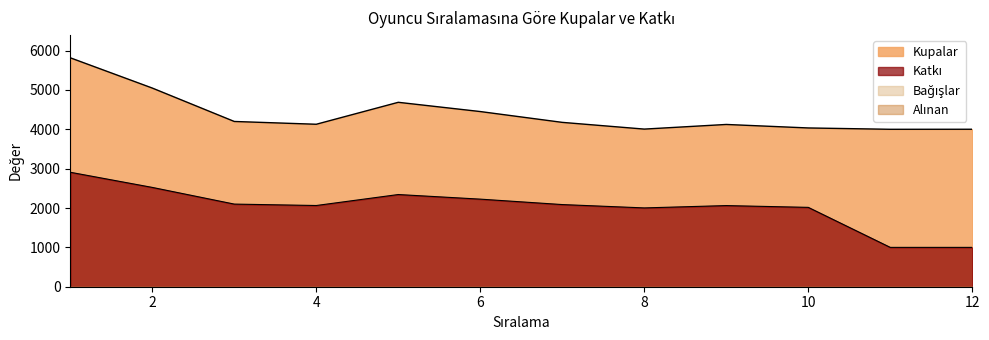

Which series changed the most between 4 and 5?

Kupalar